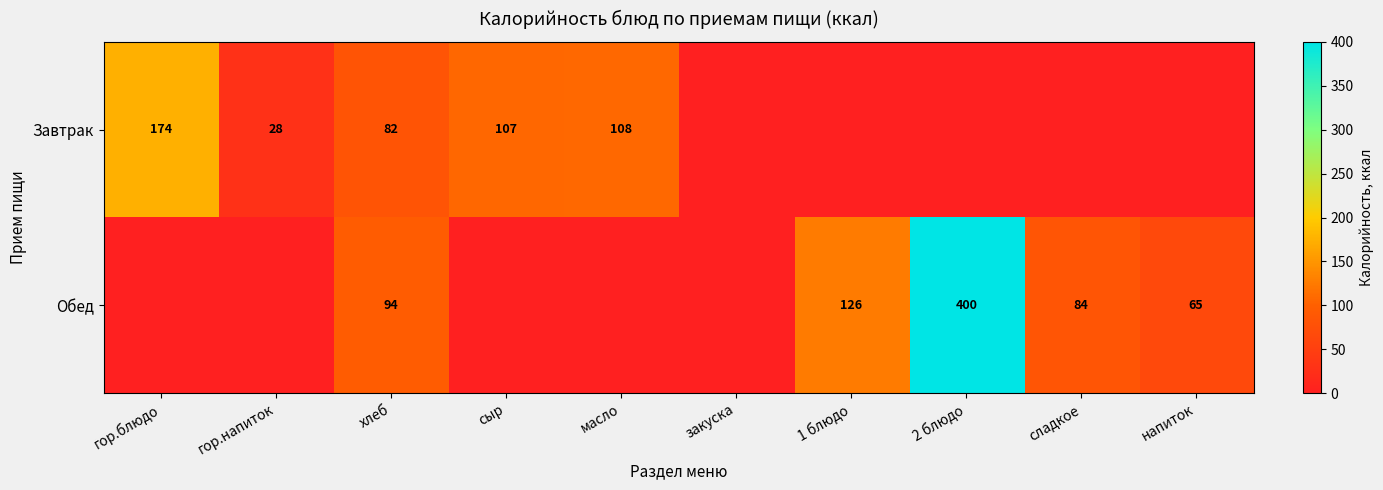

What is the difference between the Обед values at хлеб and сладкое?

10